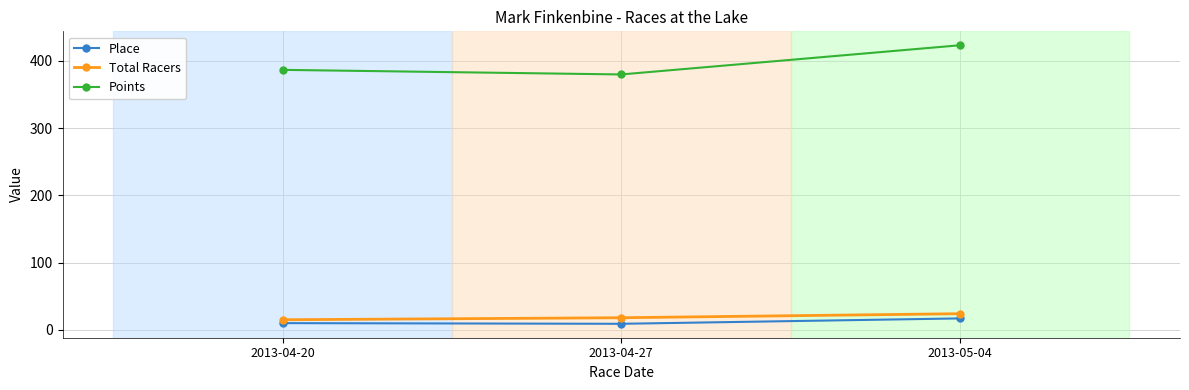

At which label does Points reach its peak?

2013-05-04